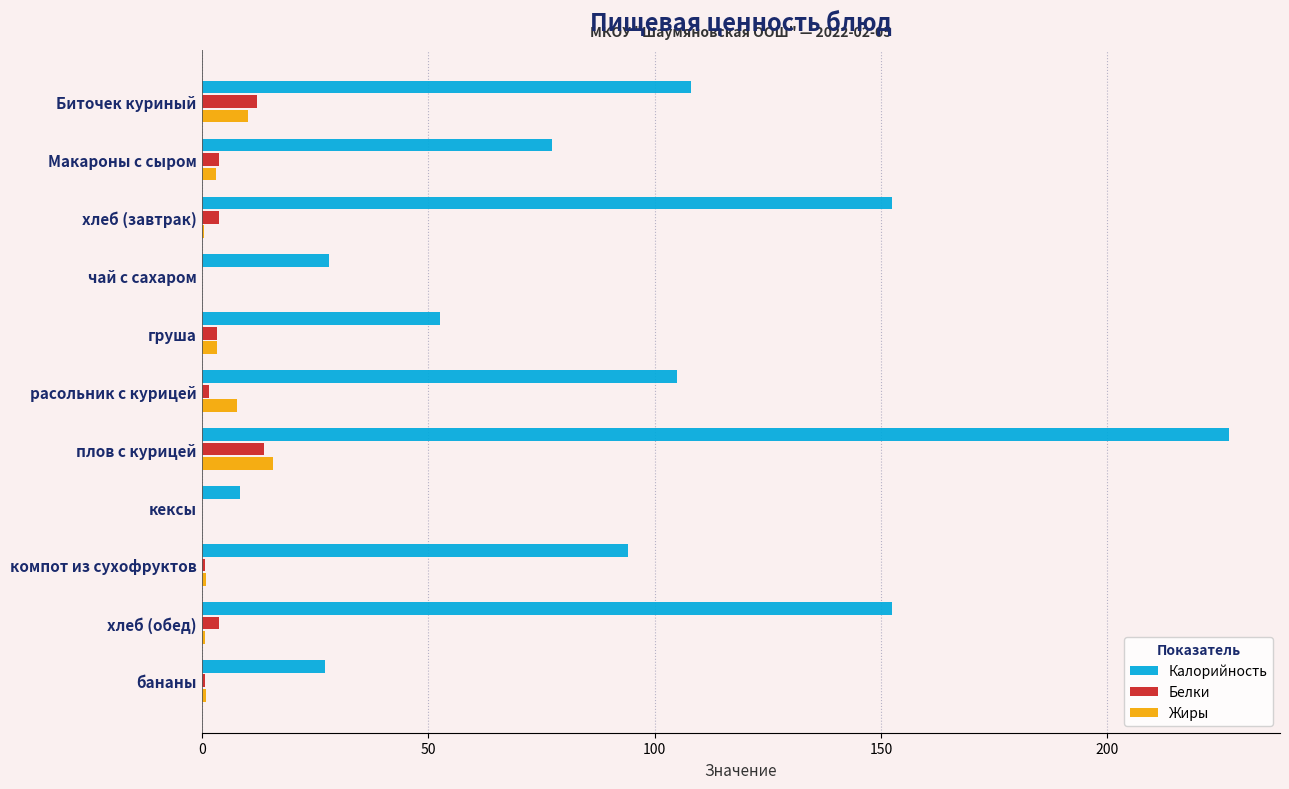

What are all the series names shown in the legend?

Калорийность, Белки, Жиры